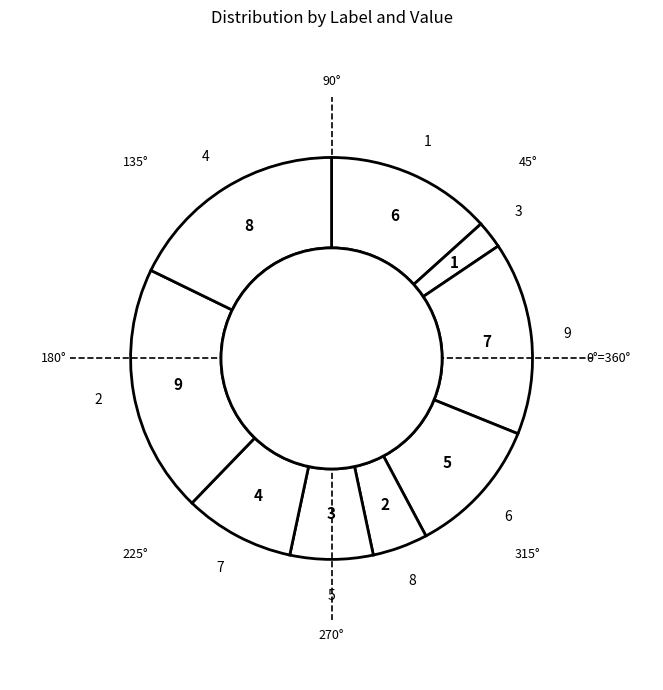

What is the ratio of the value at 2 to the value at 8?

4.5